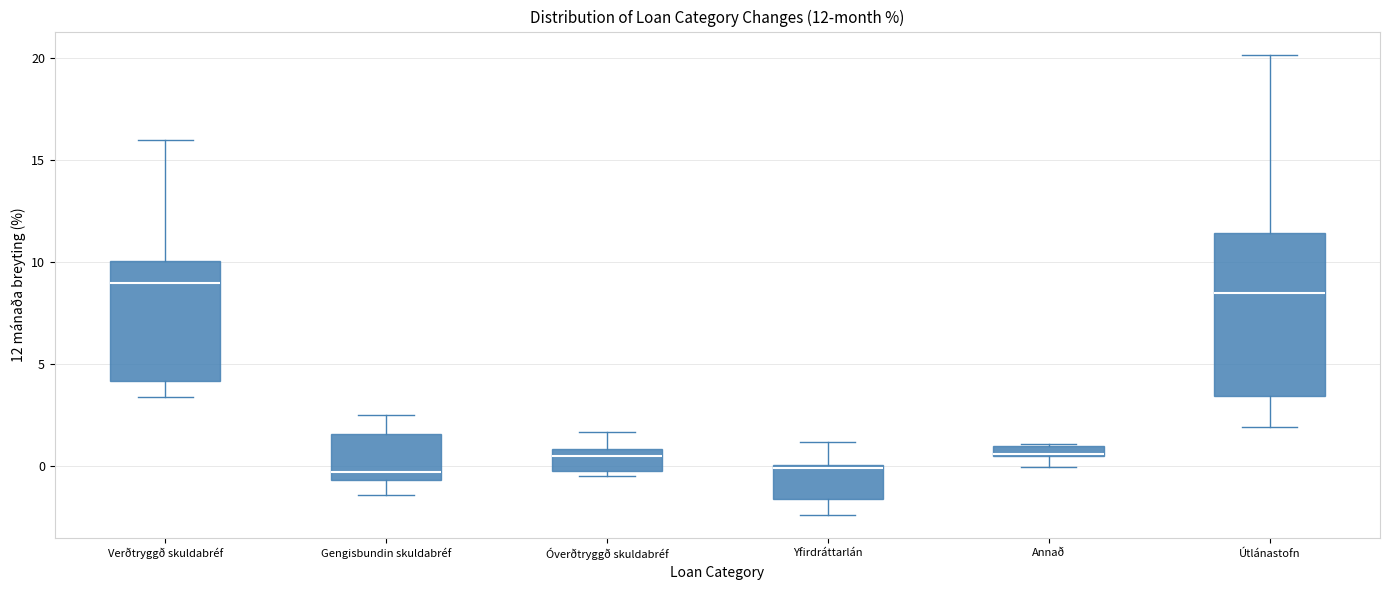

Comparing the boxes themselves (not the whiskers), which one is the tallest?

Útlánastofn